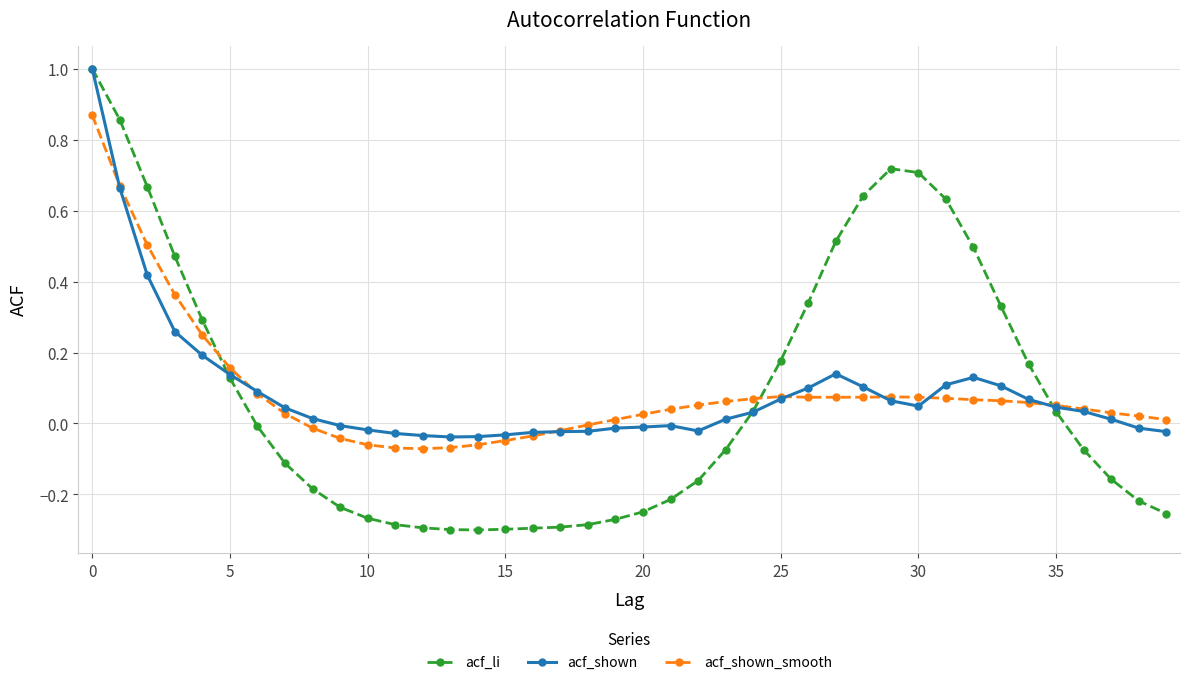

What is the maximum value shown in the chart?

1.0